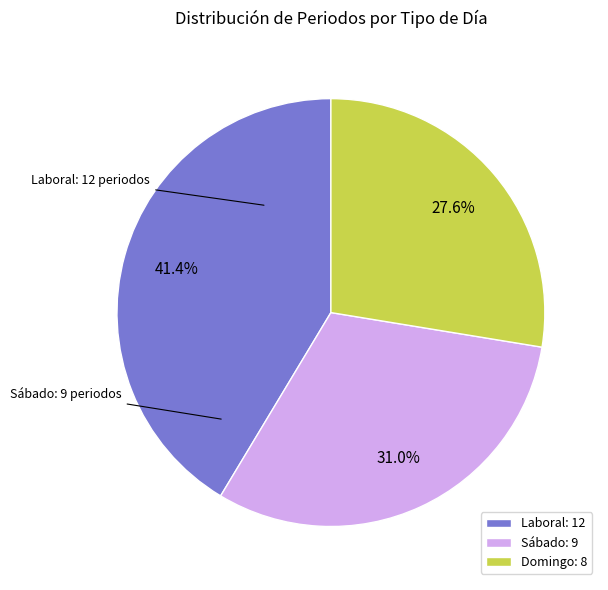

What is the total percentage of Laboral and Domingo?

69.0%